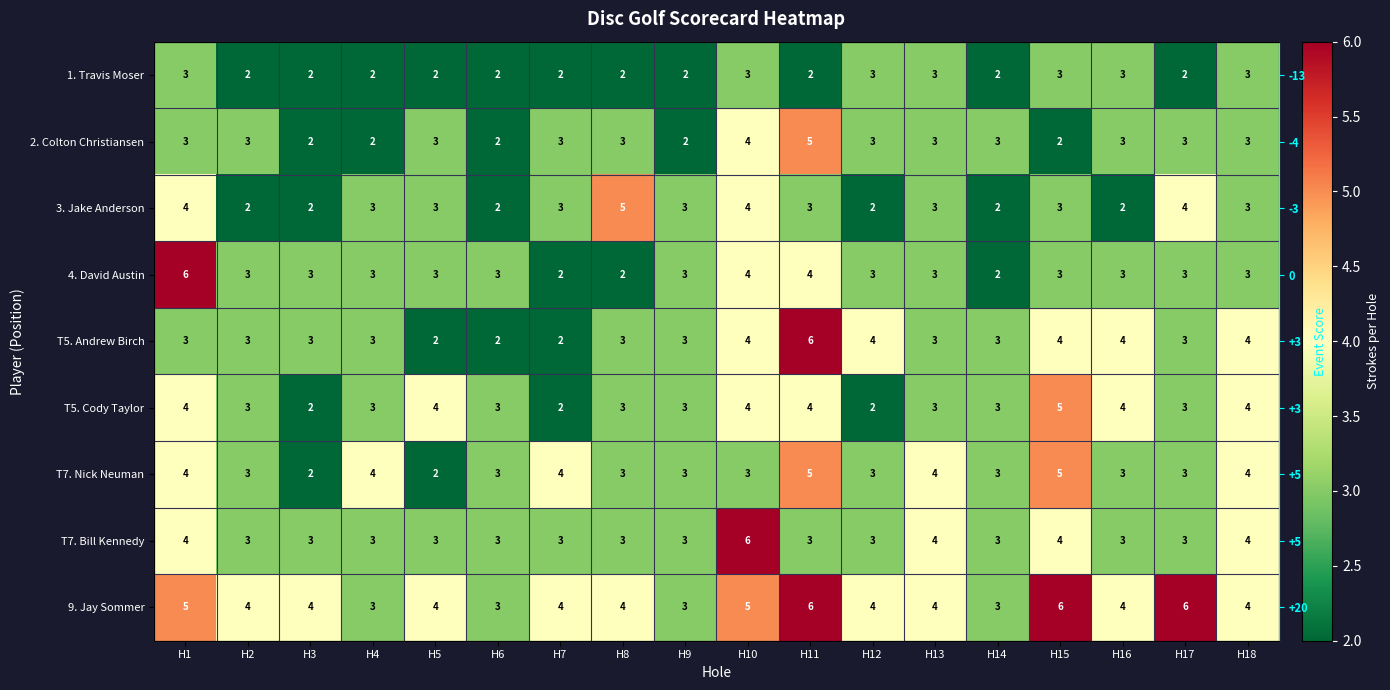

Which has a higher value, H16 or H18?

H16